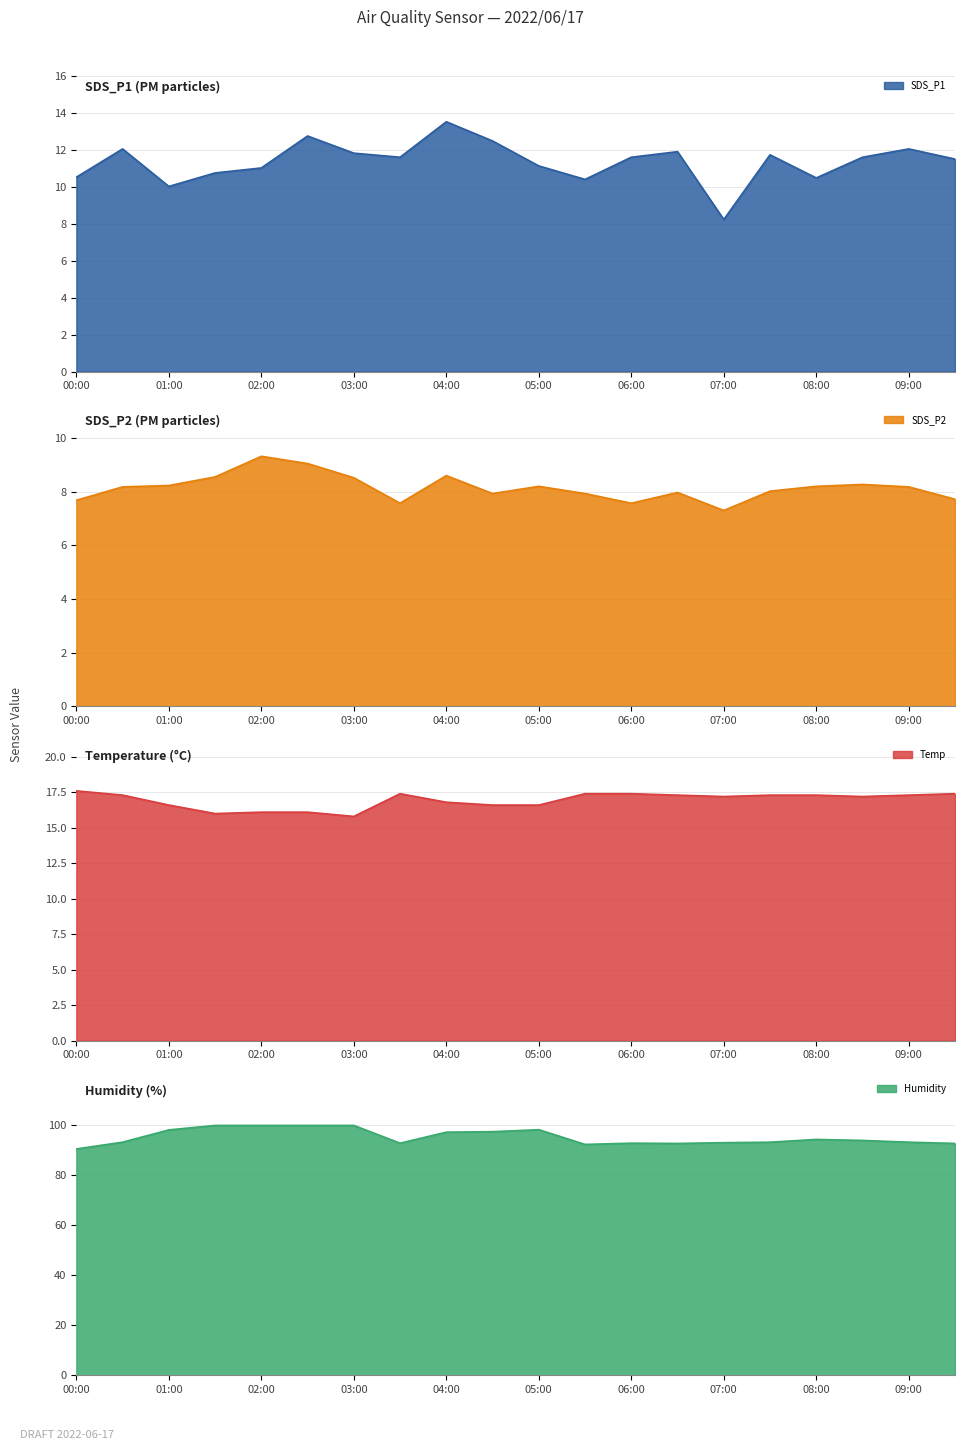

True or false: SDS_P1 has a value of 18.5 at 05:30.

False